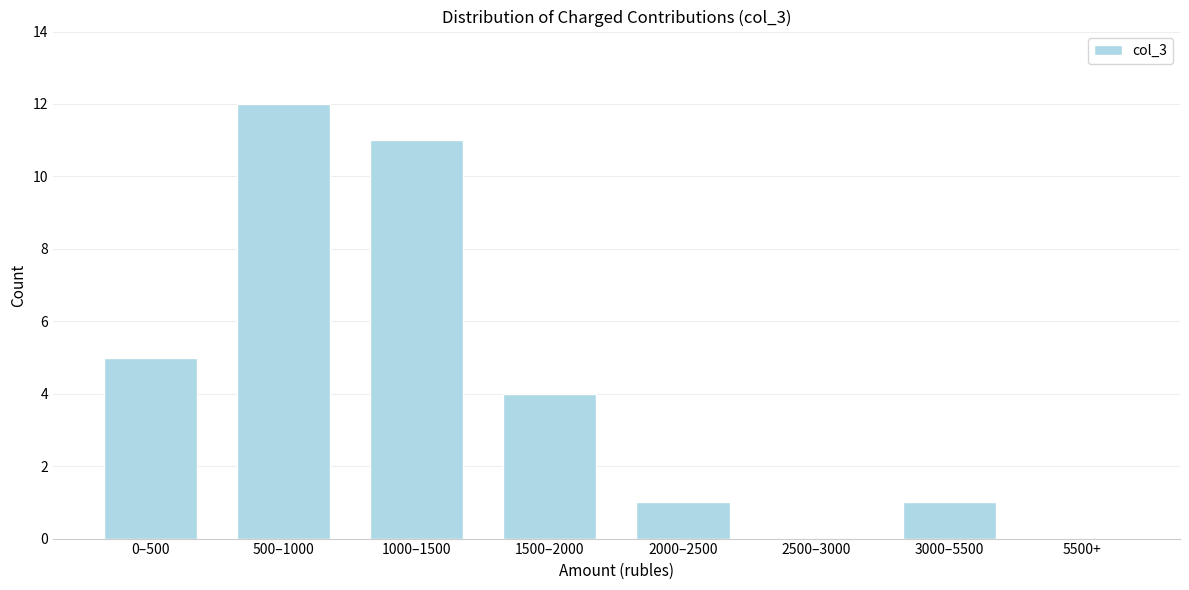

Reading left to right, what are all the values shown in this chart?

0–500=5	500–1000=12	1000–1500=11	1500–2000=4	2000–2500=1	2500–3000=0	3000–5500=1	5500+=0